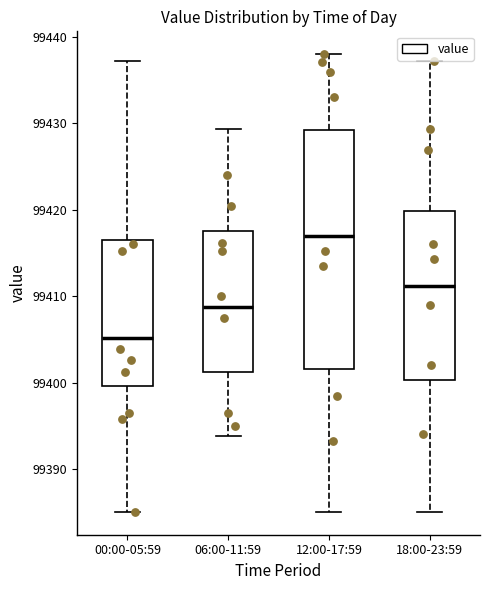

Where does the upper whisker of the box for 12:00-17:59 end on the y-axis? The values are not printed on the chart, so give them approximately, as read against the axis.

99438